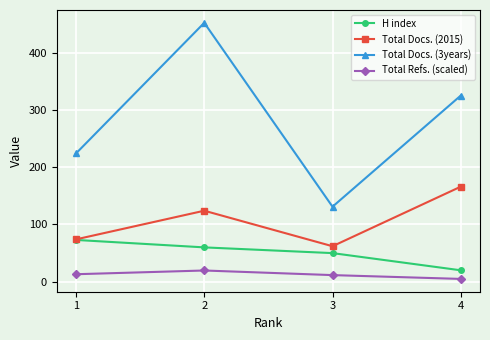

At 4, list the series in order from largest to smallest.

Total Docs. (3years), Total Docs. (2015), H index, Total Refs. (scaled)